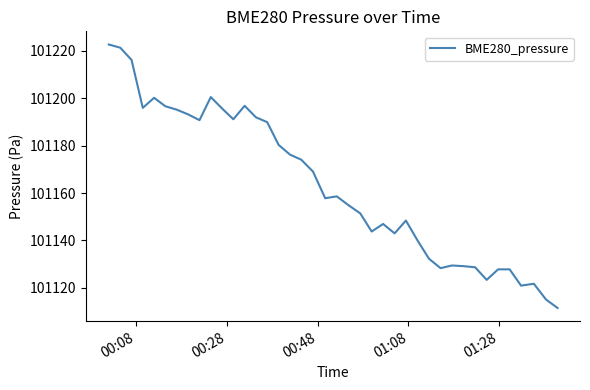

What is the average value?

101163.5